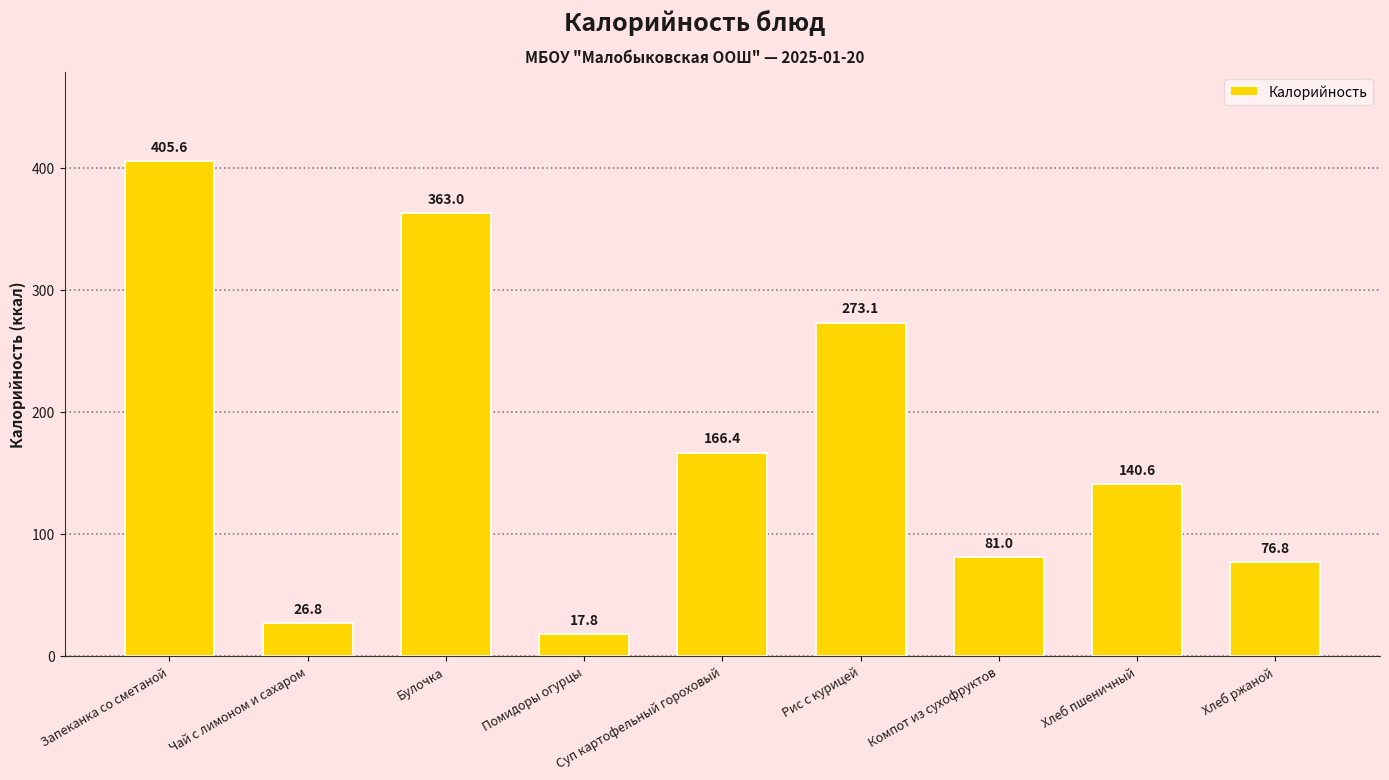

How many values exceed 140?

5